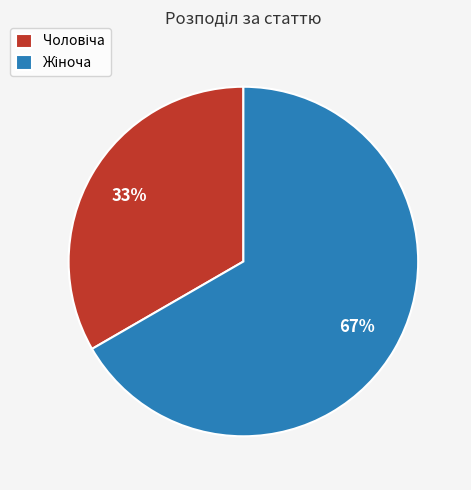

Is there a majority slice in this chart?

Yes